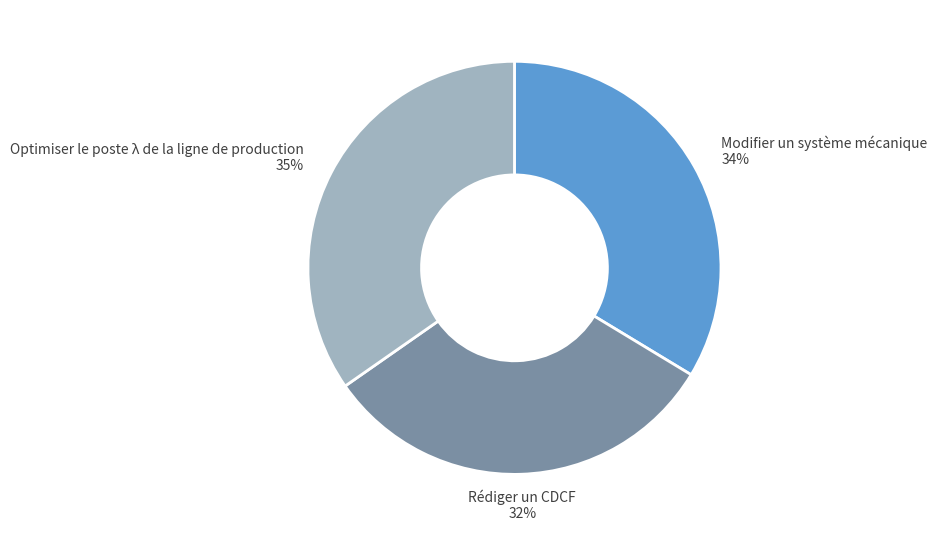

To the nearest percent, what is the difference between the largest and smallest slice percentages?

3%